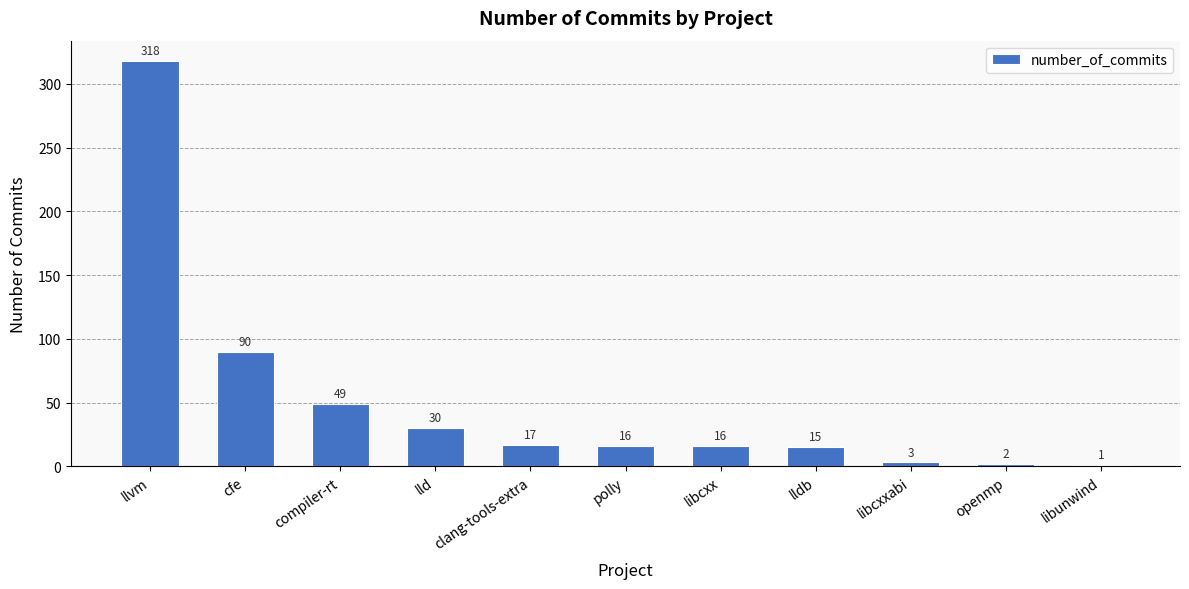

What is the approximate value at compiler-rt?

49